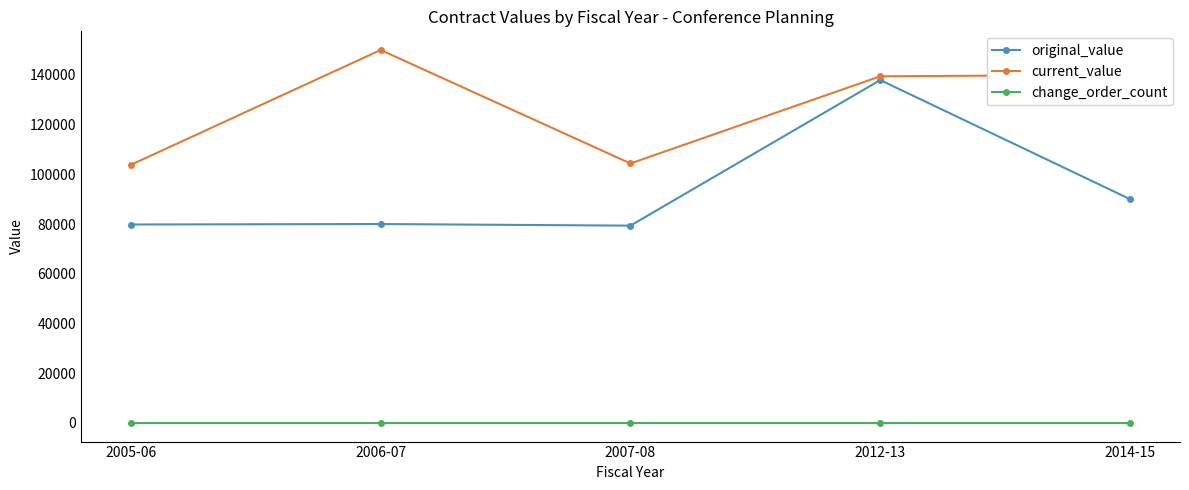

At 2007-08, list the series in order from largest to smallest.

current_value, original_value, change_order_count